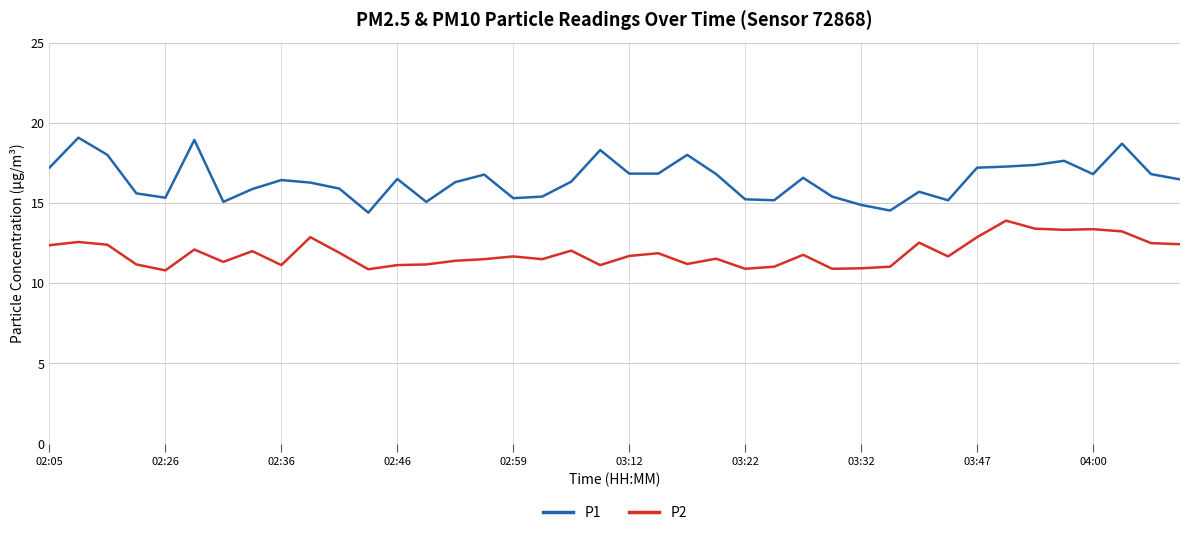

Does the chart display data point markers on the line(s)?

No